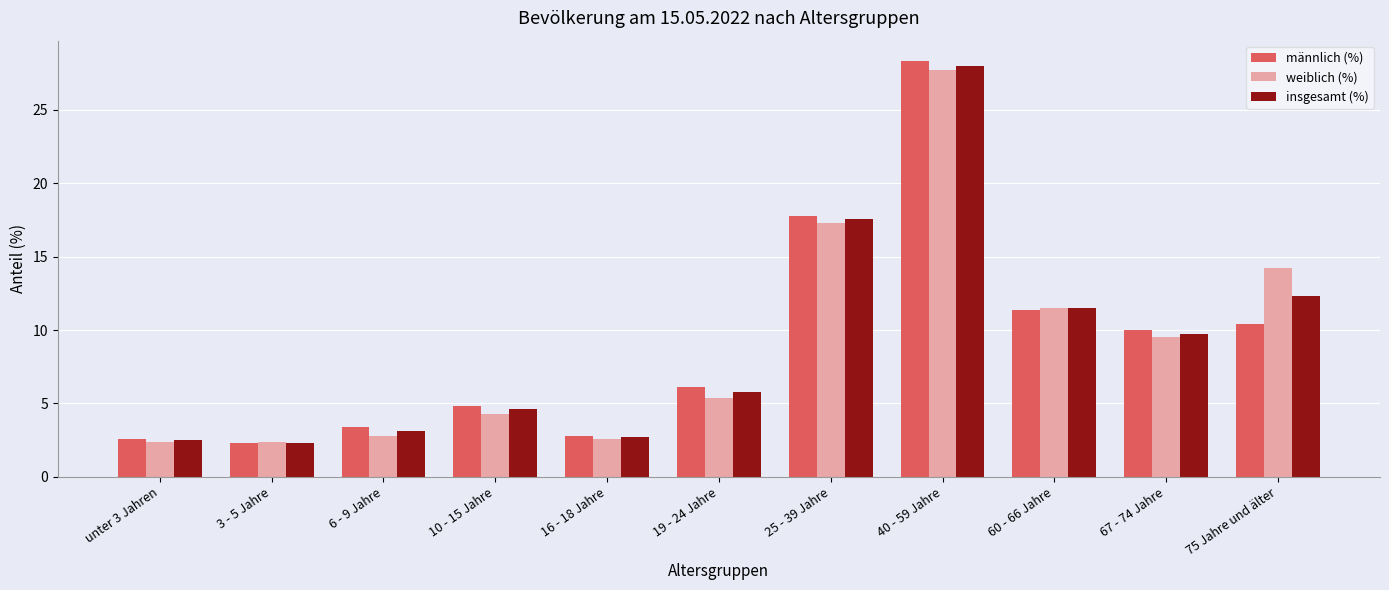

What is the lowest value of the weiblich (%) series?

2.4